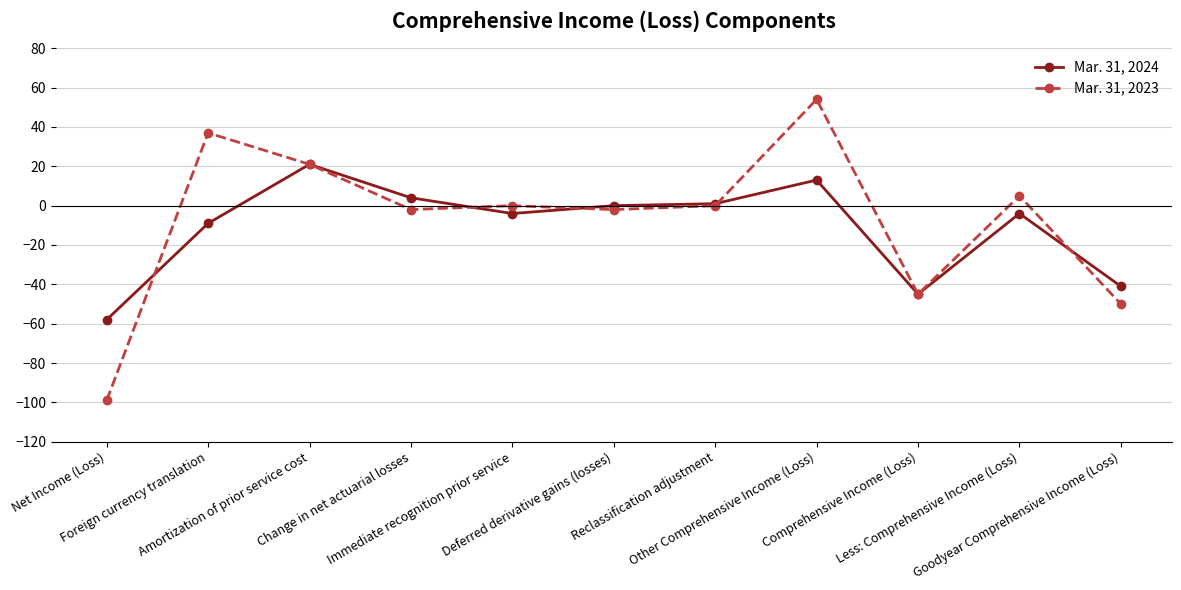

Which category has the lowest value in the Mar. 31, 2024 series?

Net Income (Loss)